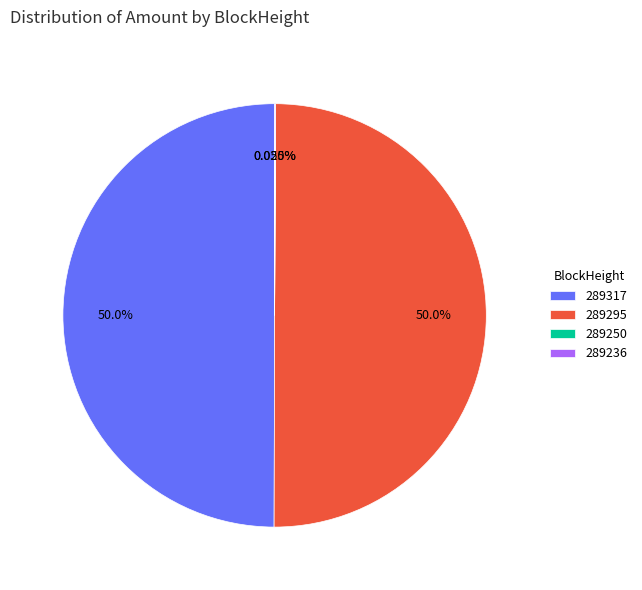

Is the sum of 289317 and 289295 greater than half?

Yes